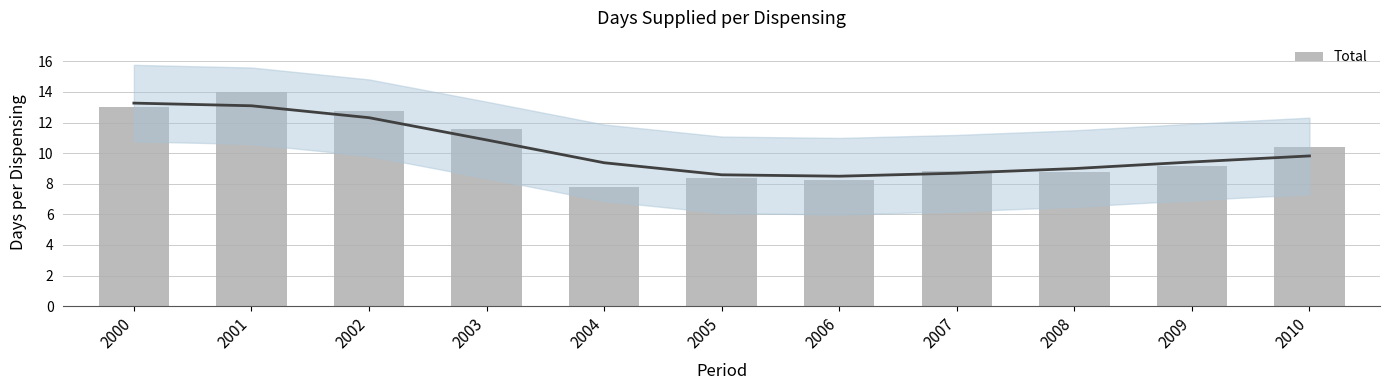

Which category has the lowest value across all series?

2004